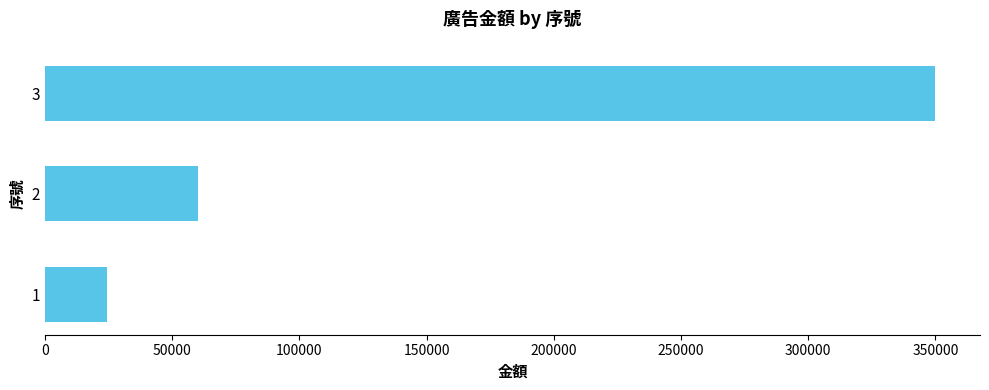

What is the change in value from 1 to 3?

+325600